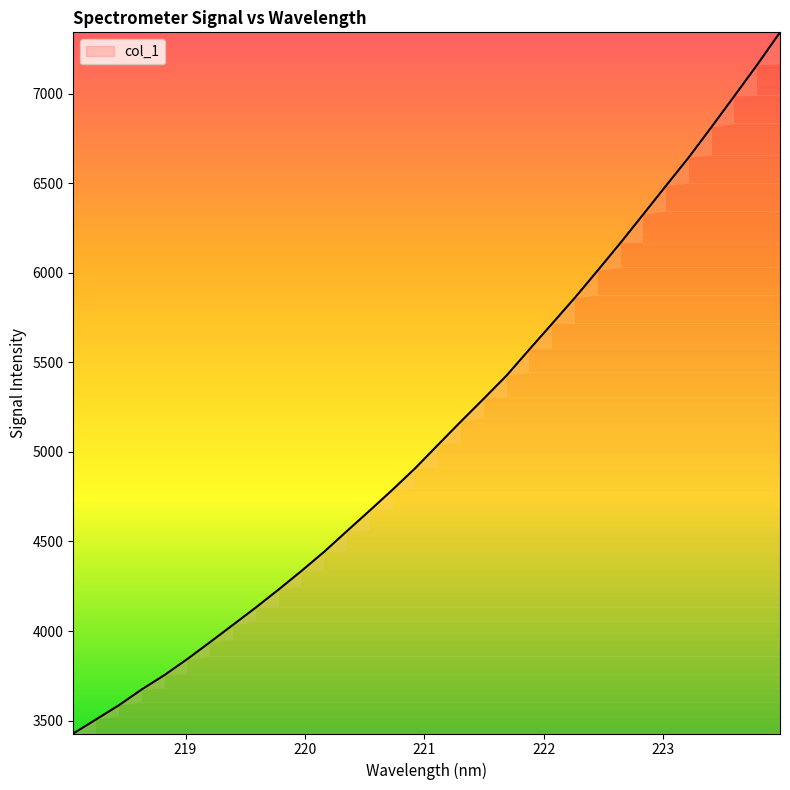

Does the chart display data point markers on the line(s)?

No